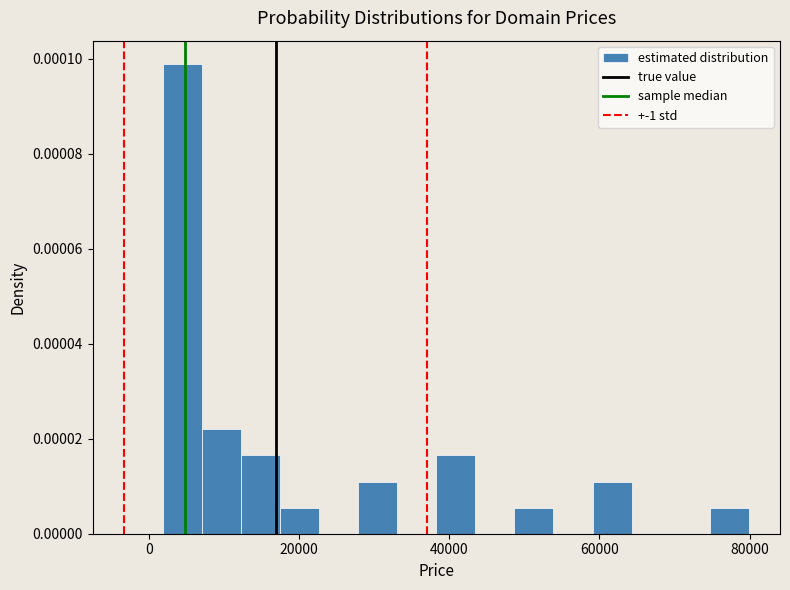

Read against the x-axis, roughly where is the centre of the tallest bar?

4000